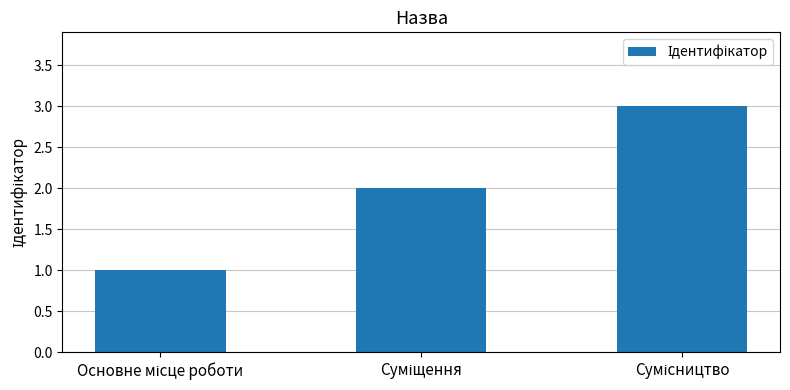

What is the sum of all values?

6